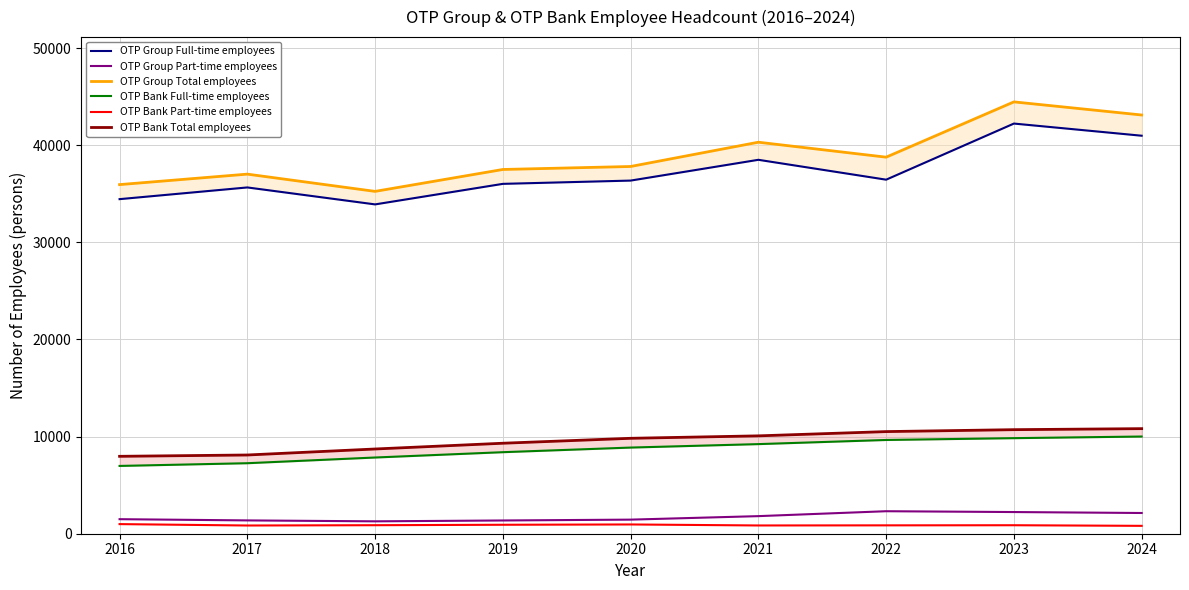

Which series has the widest spread of values?

OTP Group Total employees